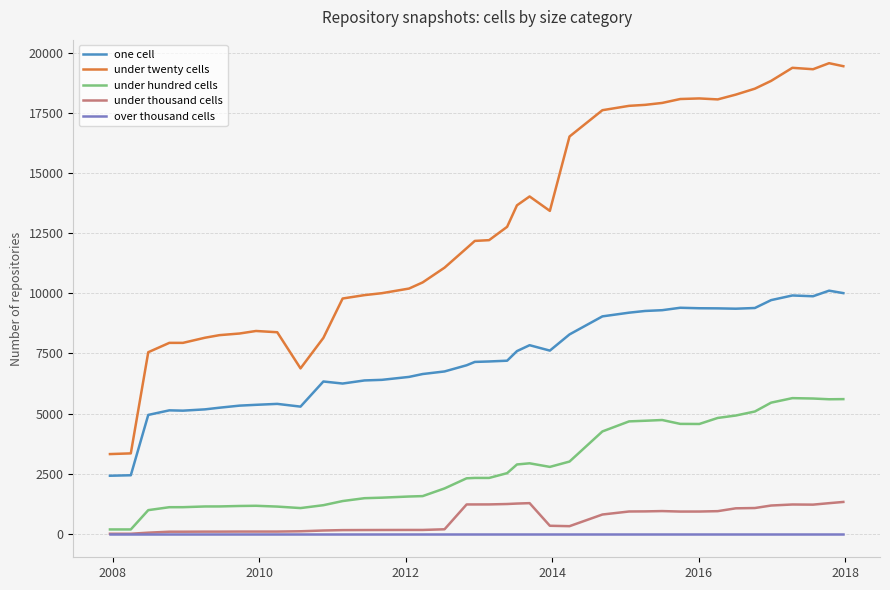

True or false: under twenty cells and under thousand cells intersect in this chart.

False